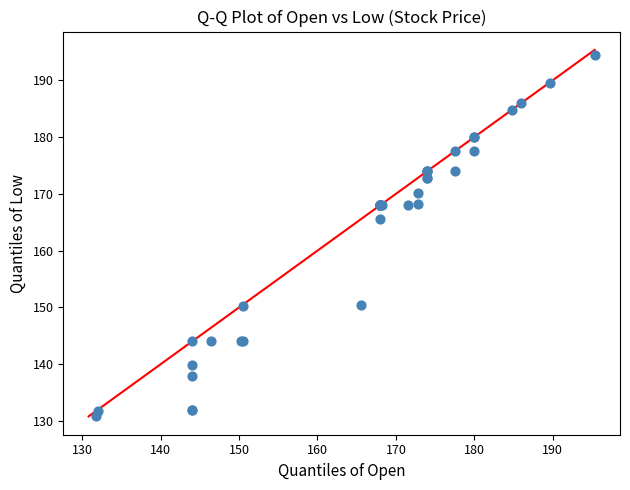

What Y value in the scatter plot is closest to 162?

165.6